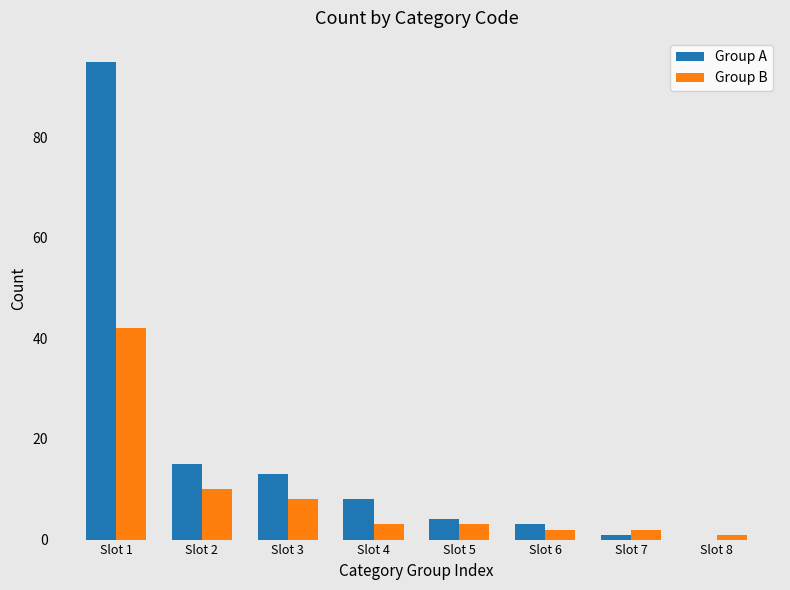

Between Slot 1 and Slot 6, which series saw the biggest shift?

Group A